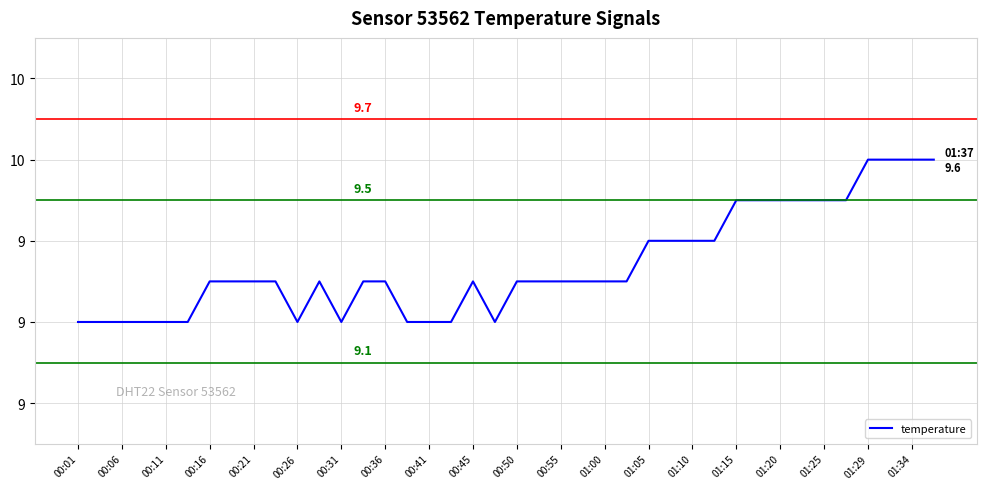

Where is the data nearest to the value 9?

00:01